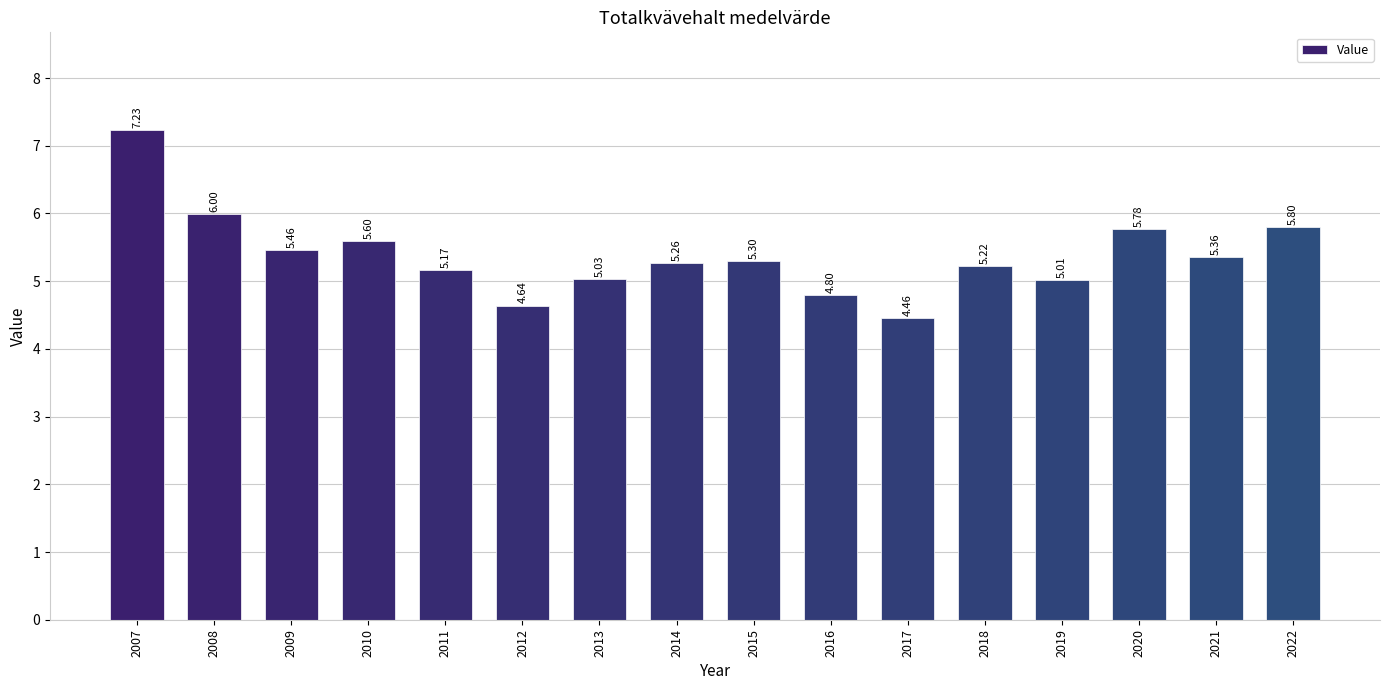

The chart shows a value of 7.5 at 2011. True or false?

False